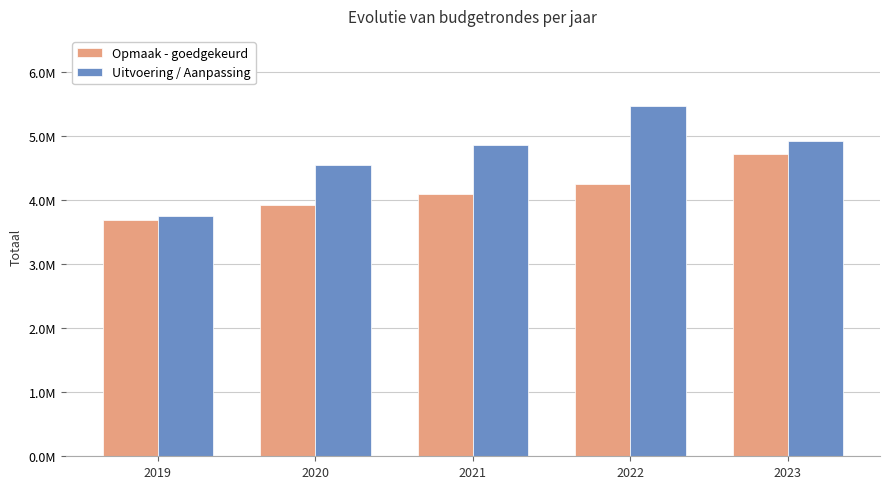

Reading left to right, transcribe all the data shown in this chart.

Opmaak - goedgekeurd: 2019=3691385	2020=3922195	2021=4098309	2022=4254636	2023=4723421
Uitvoering / Aanpassing: 2019=3758147	2020=4542475	2021=4865501	2022=5468872	2023=4927560